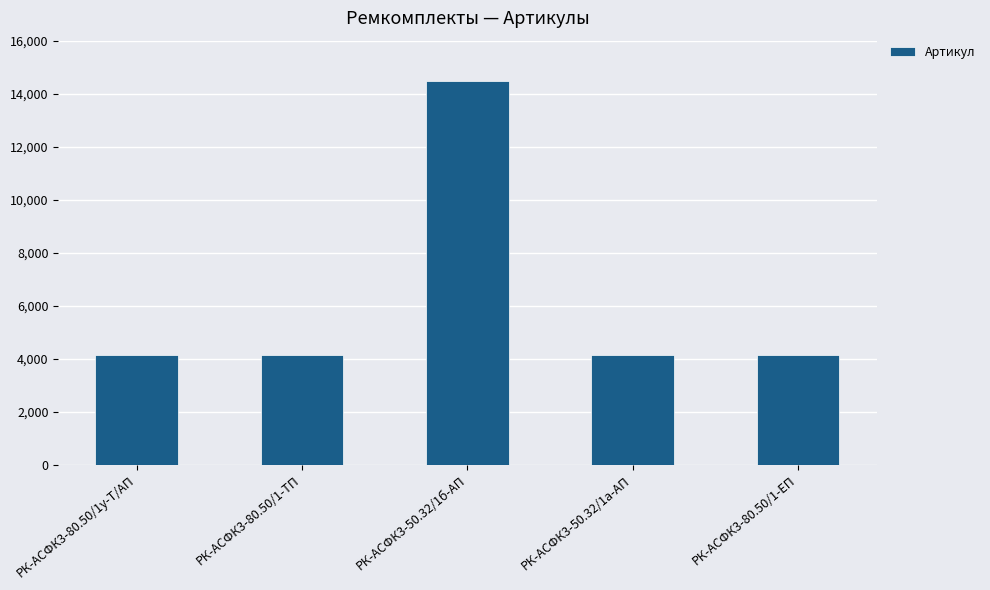

What is the average value?

6208